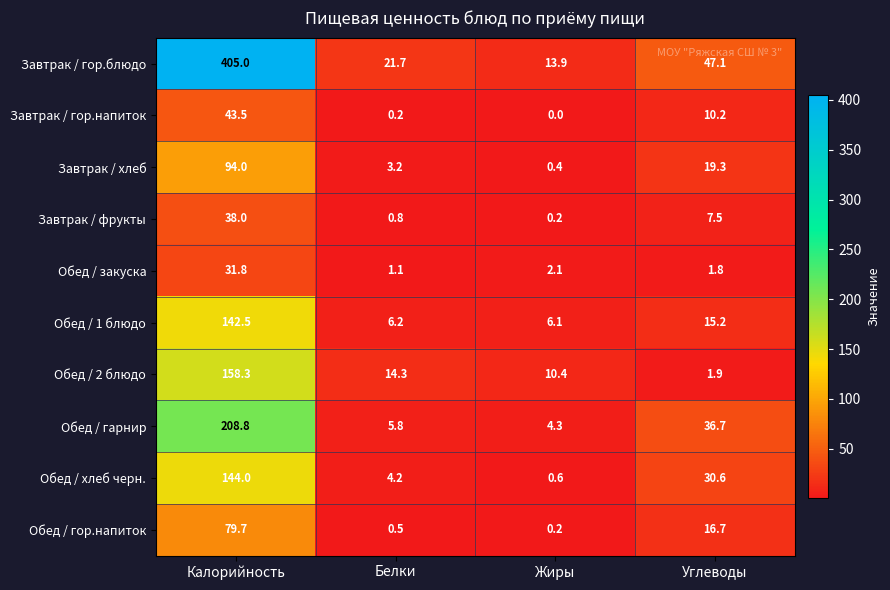

At which category is the sum across all series the highest?

Калорийность